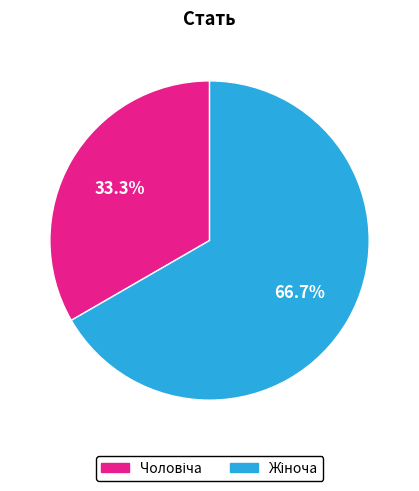

Does any single category account for the majority?

Yes